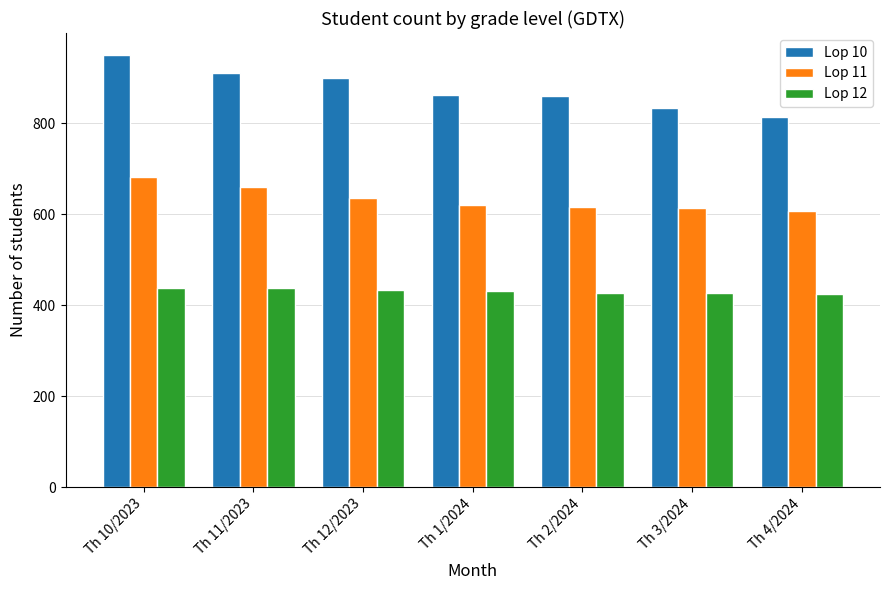

At Th 12/2023, list the series in order from largest to smallest.

Lop 10, Lop 11, Lop 12